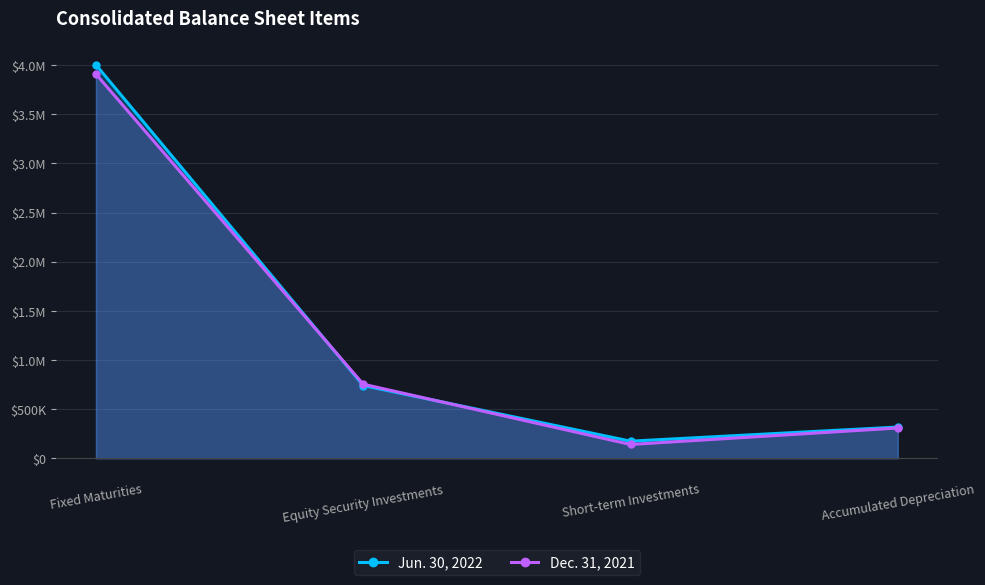

What is the label of the 3rd point from the right?

Equity Security Investments